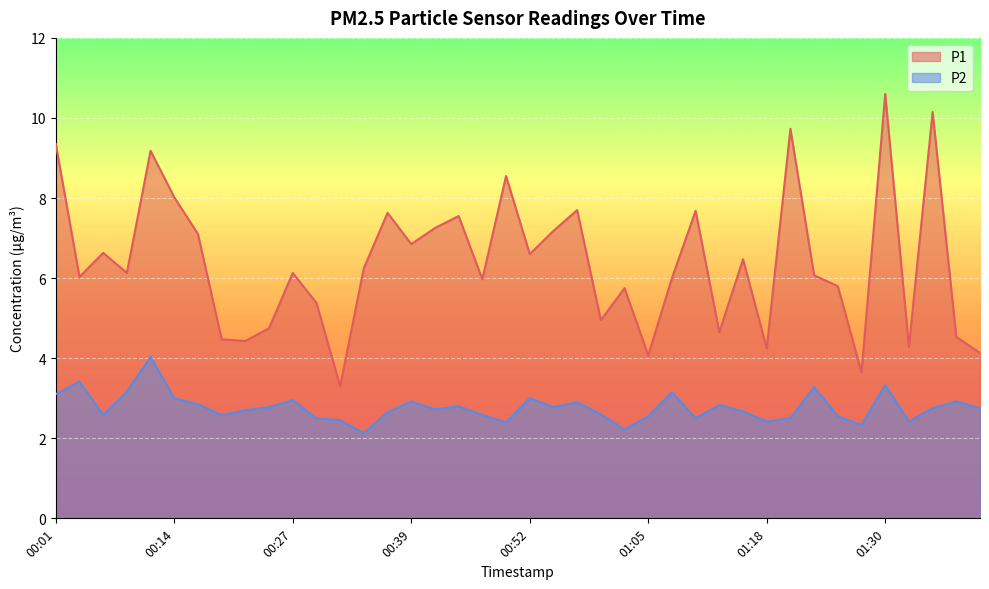

Count the number of categories in the chart.

40